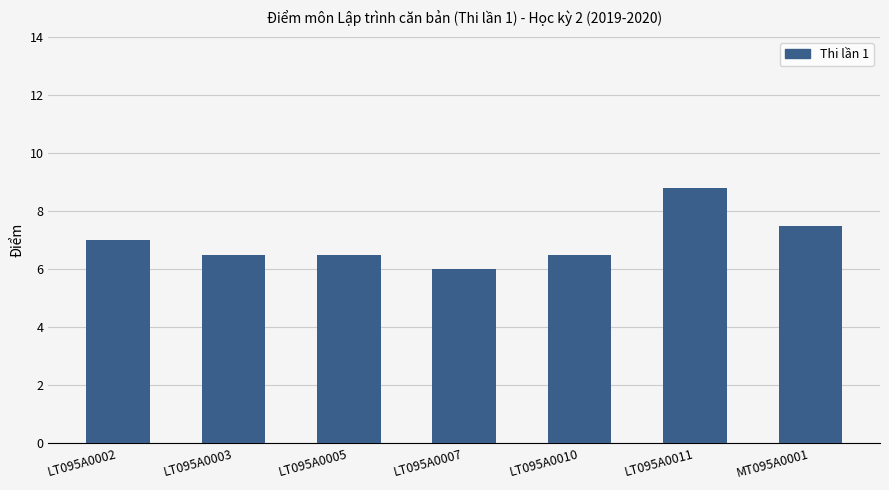

What is the maximum value shown in the chart?

8.8